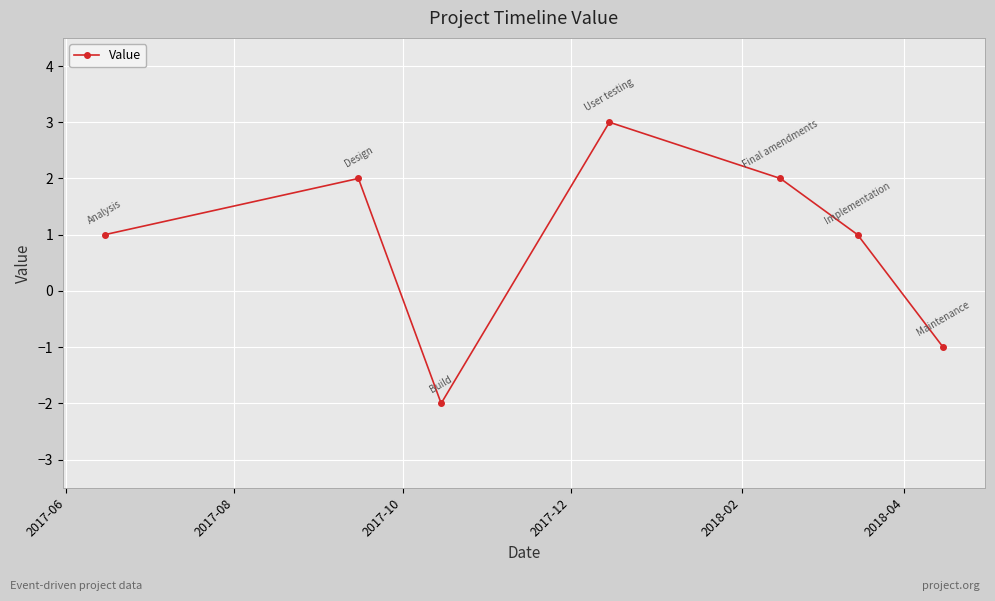

How many interior local peaks (higher than both neighbors) does the data have?

2